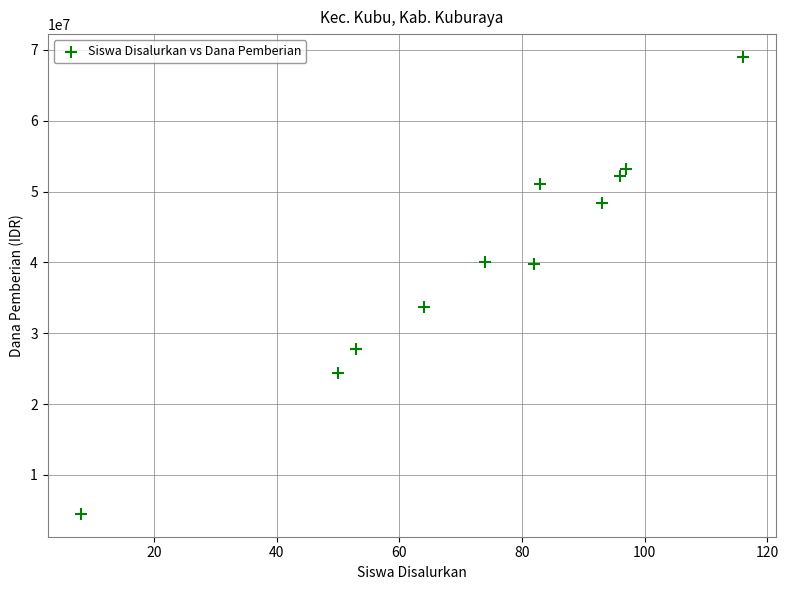

What is the range of Y values (max minus min)?

64500000